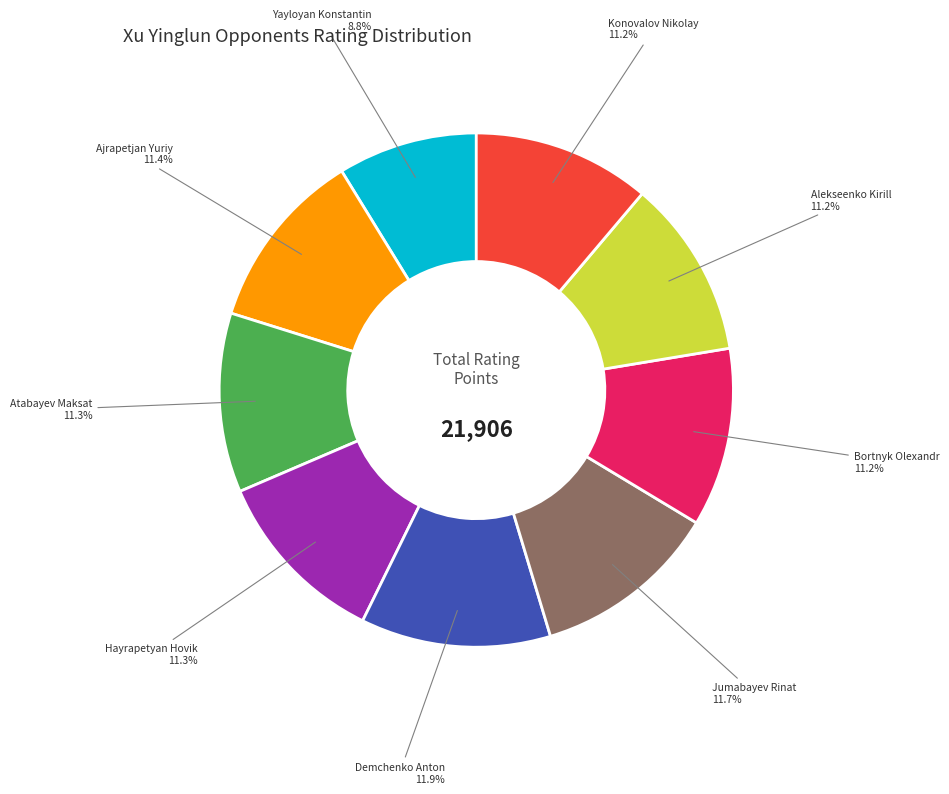

To the nearest percent, what percentage of the pie is Atabayev Maksat?

11%